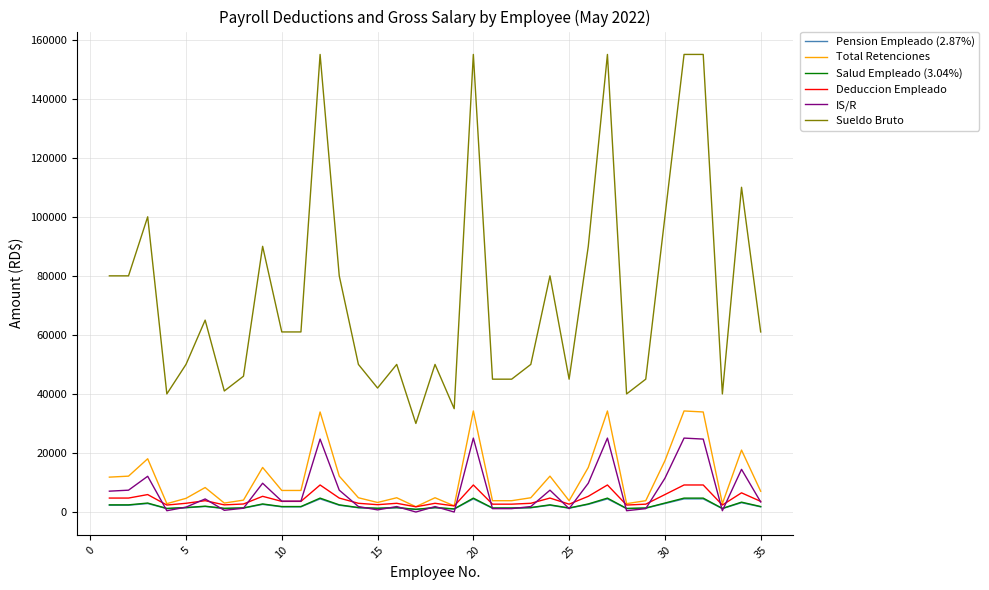

What is the highest value of the Deduccion Empleado series?

9160.5